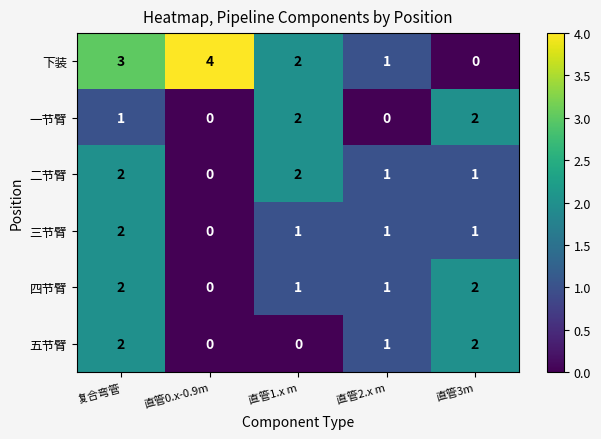

Which series has the largest total across all categories?

下装